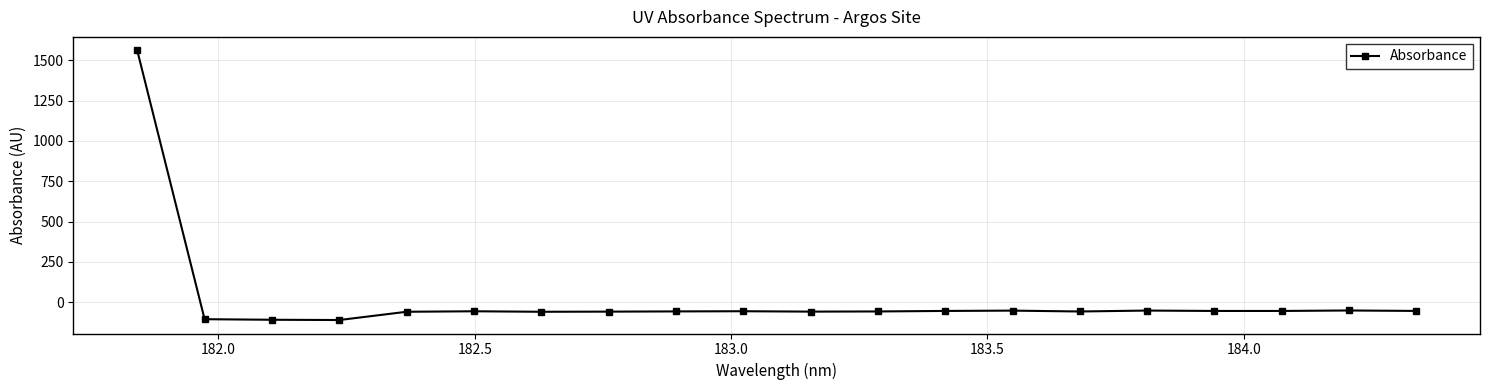

What is the value of the 19th point from the left?

-50.4